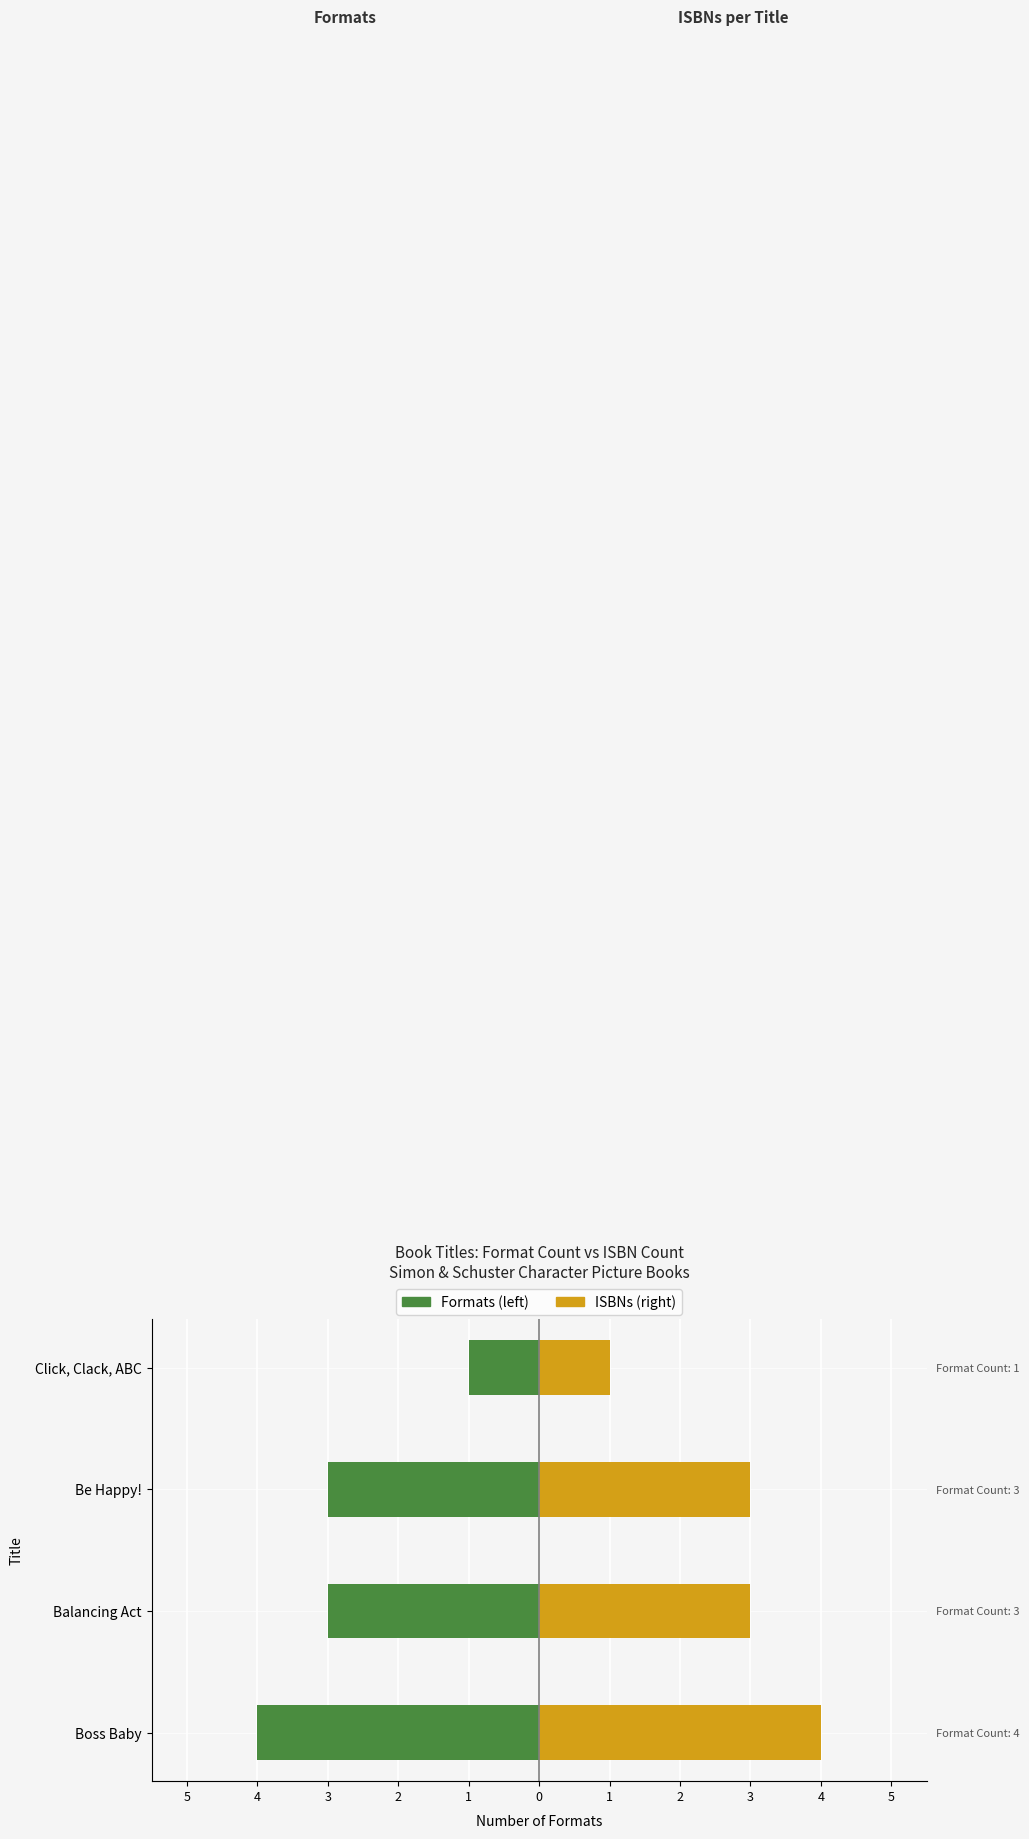

Are the bars horizontal?

Yes